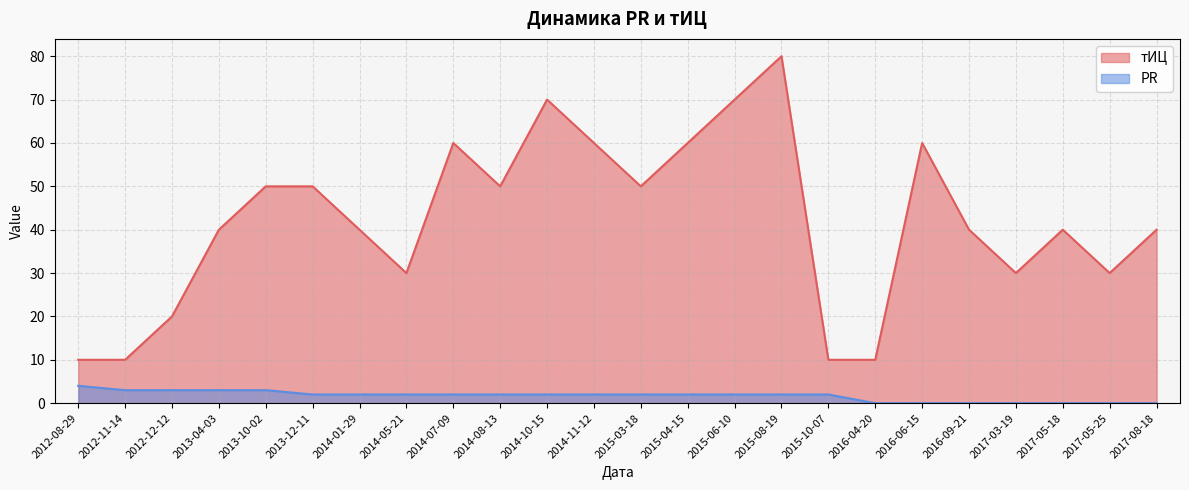

True or false: тИЦ and PR cross at least once.

False